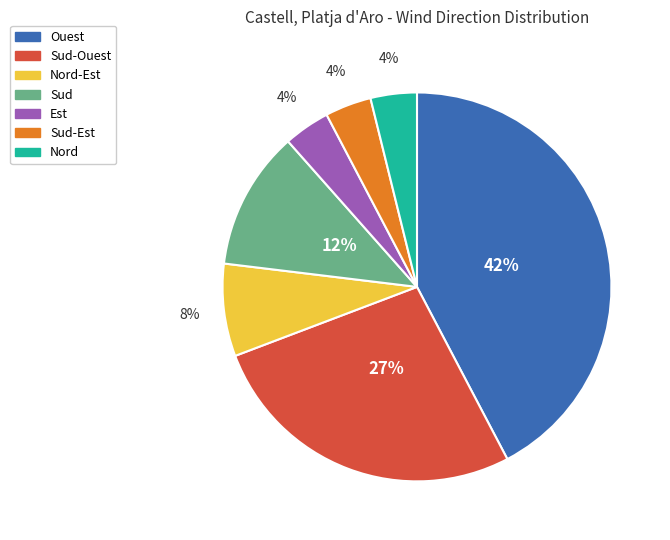

How many segments does this pie chart have?

7